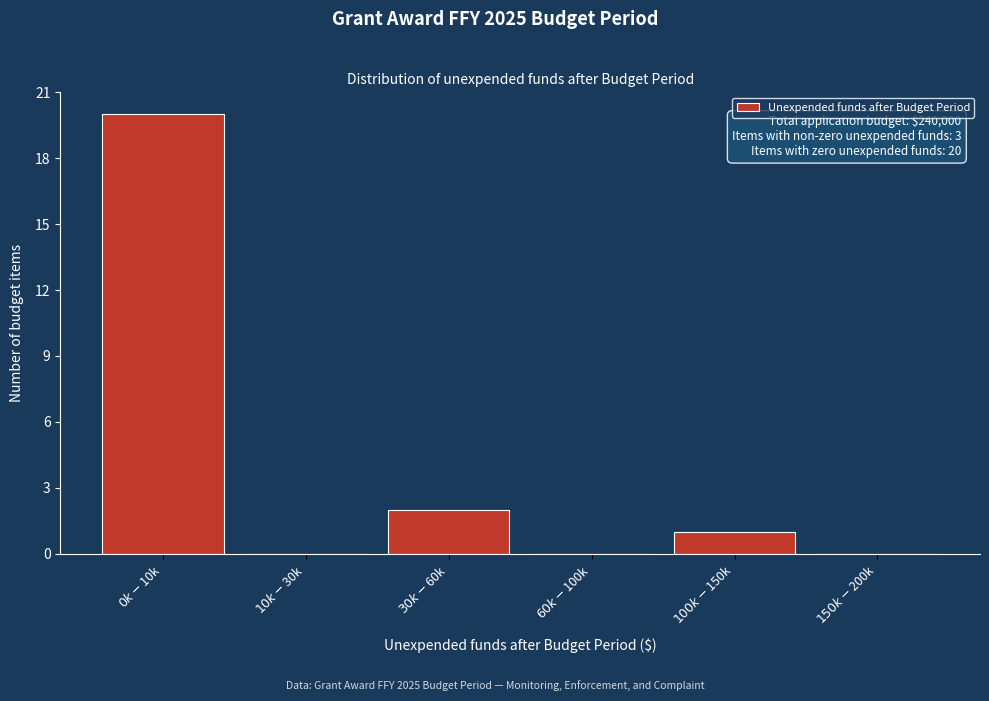

How many series are shown in this chart?

1